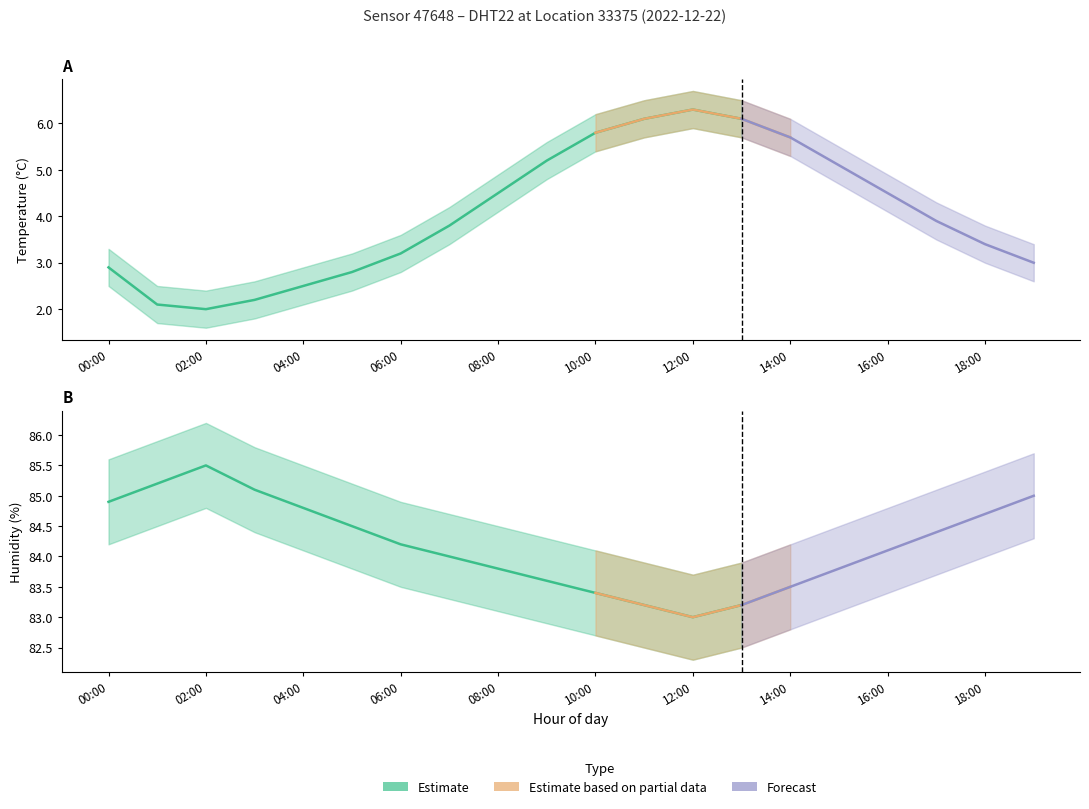

True or false: humidity_lo has more than 1 points higher than both neighbors.

False